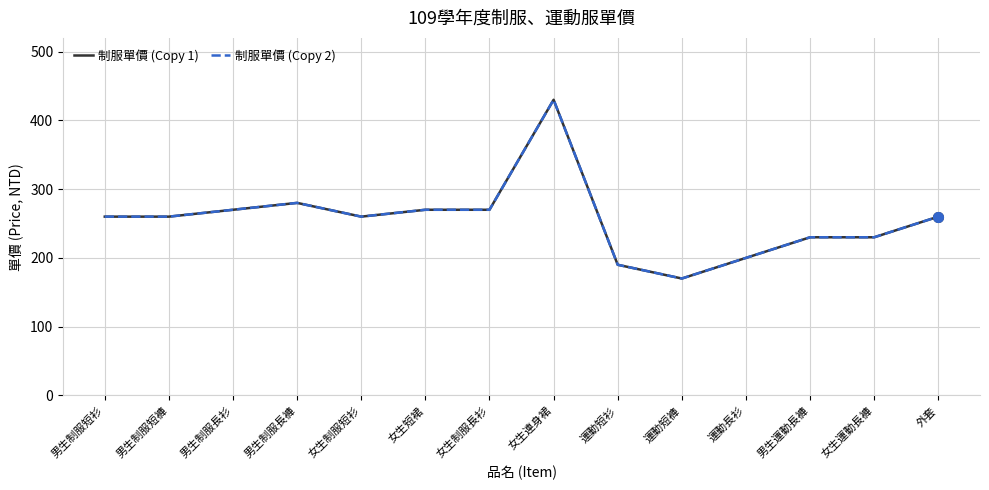

What is the average value of the 制服單價 (Copy 1) series?

256